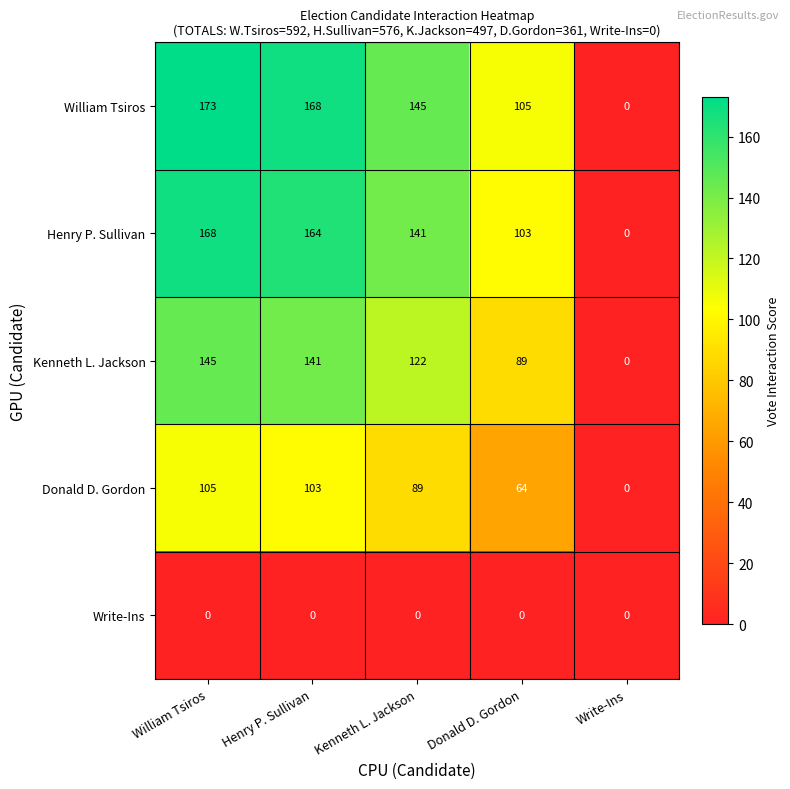

True or false: William Tsiros has a value of 145 at Kenneth L. Jackson.

True